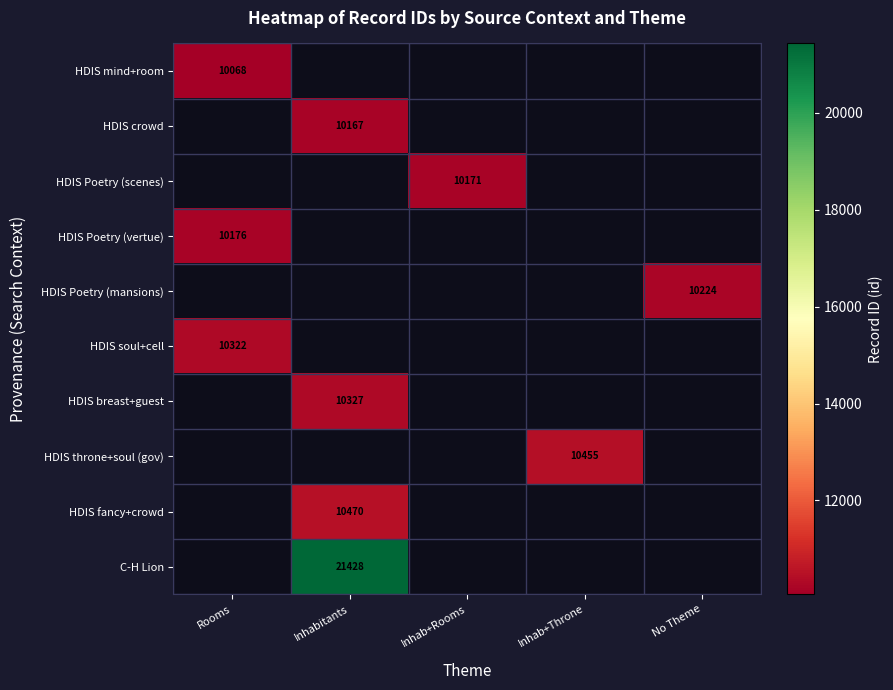

The HDIS Poetry (vertue) series shows 10176 at Rooms. True or false?

True